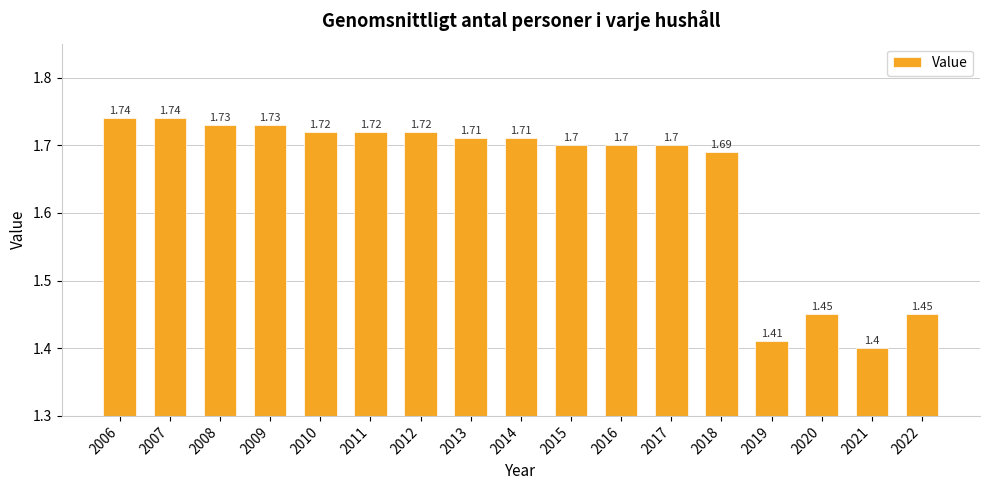

What is the difference between the maximum and minimum values?

0.3